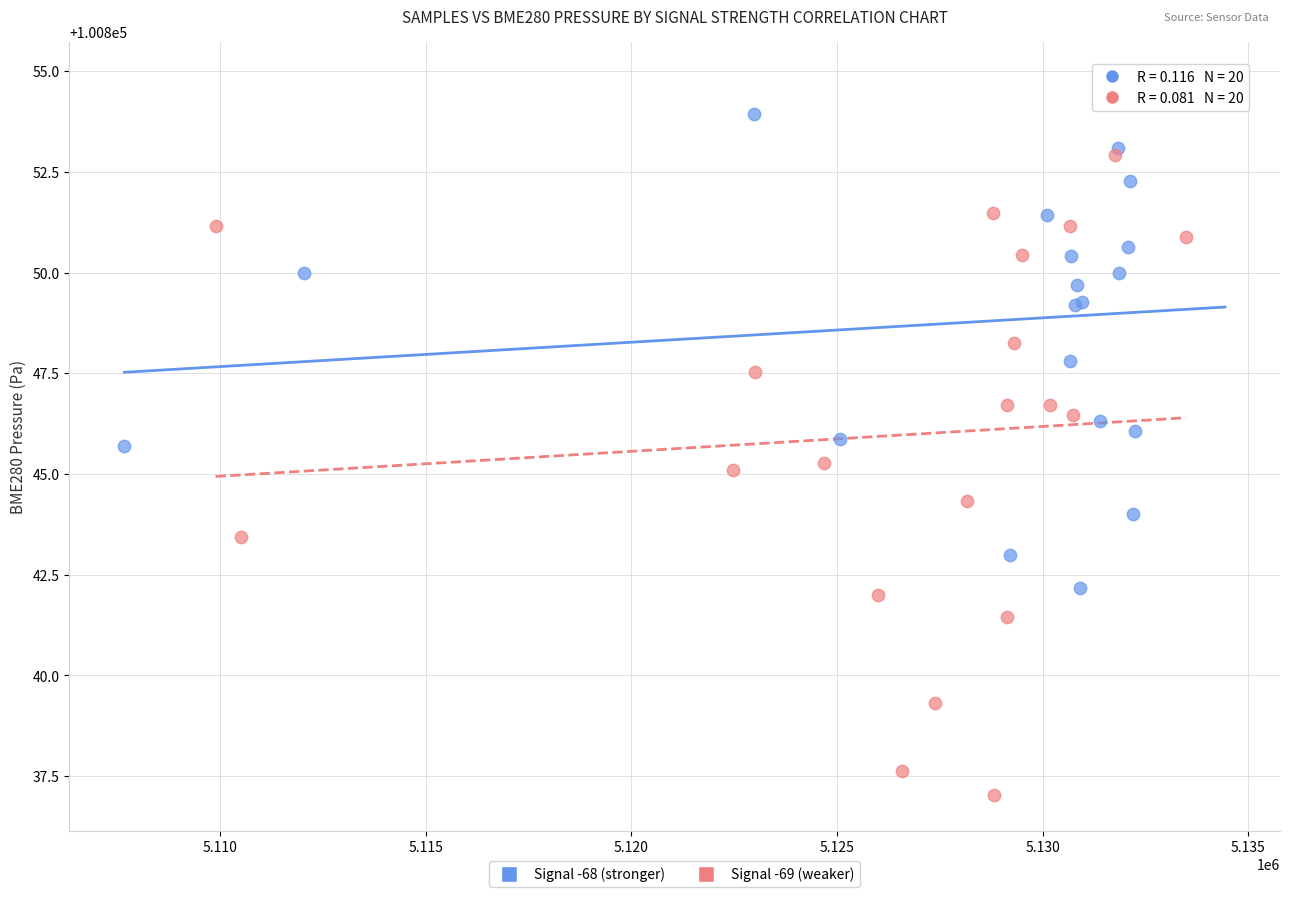

Which series has the largest Y range (max minus min)?

Signal -69 (weaker)